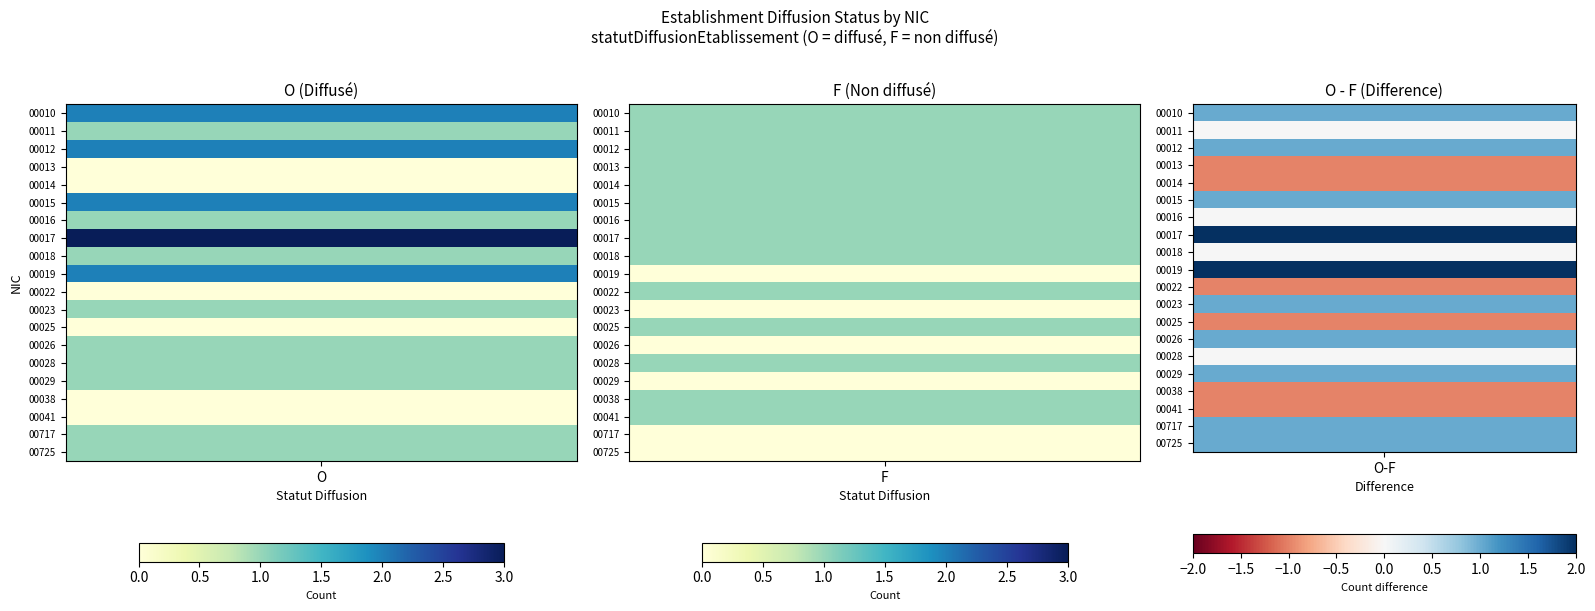

Reading left to right, list all the values displayed in this chart.

00010: O=2	F=1
00011: O=1	F=1
00012: O=2	F=1
00013: O=0	F=1
00014: O=0	F=1
00015: O=2	F=1
00016: O=1	F=1
00017: O=3	F=1
00018: O=1	F=1
00019: O=2	F=0
00022: O=0	F=1
00023: O=1	F=0
00025: O=0	F=1
00026: O=1	F=0
00028: O=1	F=1
00029: O=1	F=0
00038: O=0	F=1
00041: O=0	F=1
00717: O=1	F=0
00725: O=1	F=0